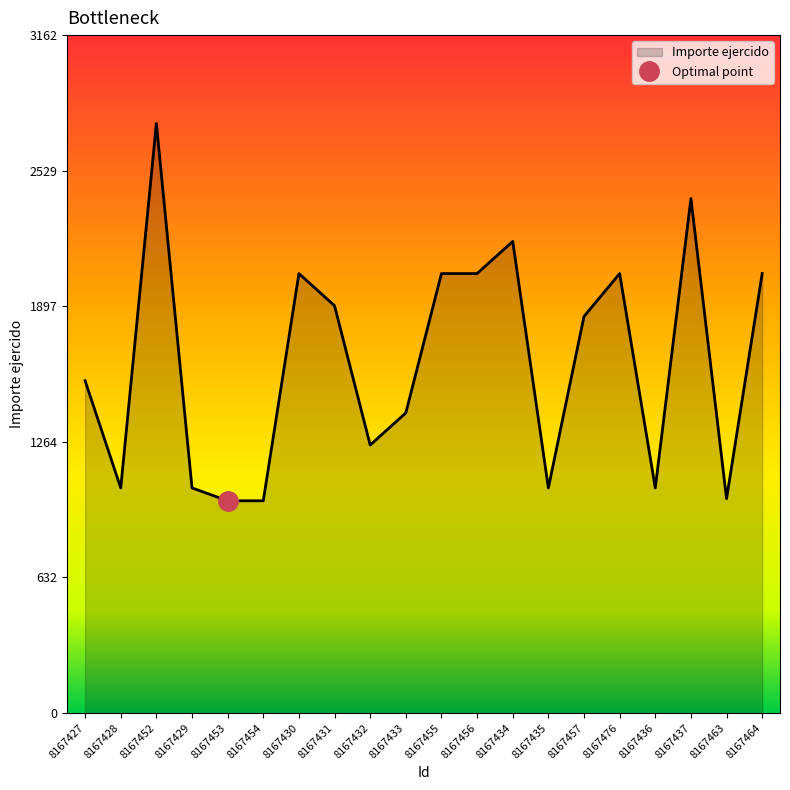

What is the average value?

1636